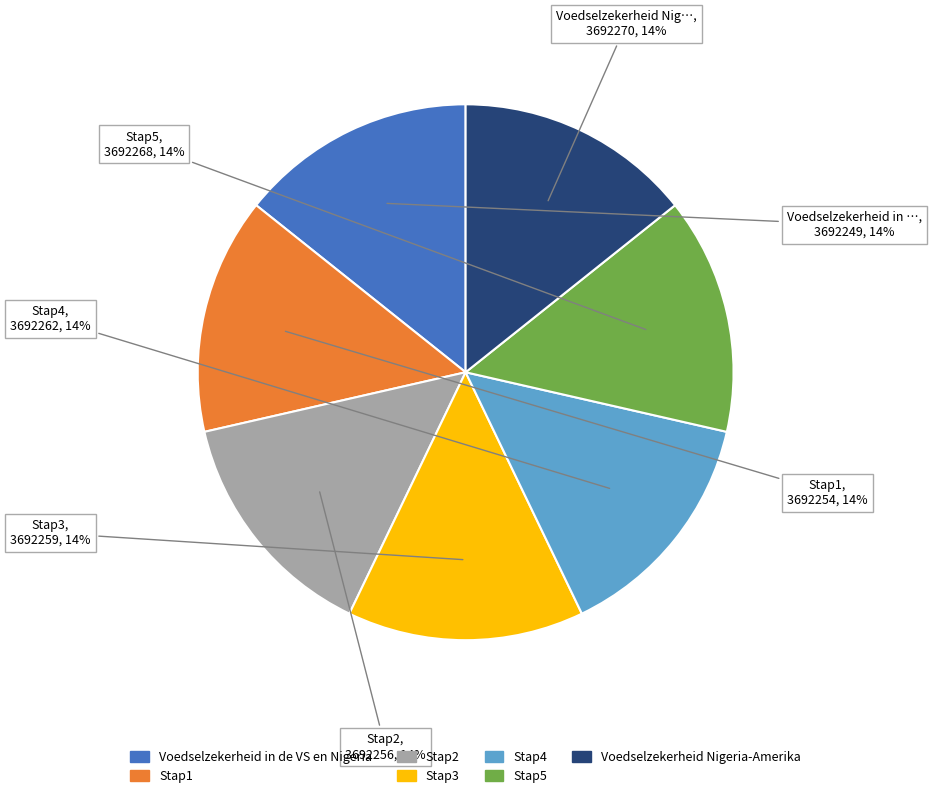

How many slices are in this pie chart?

7